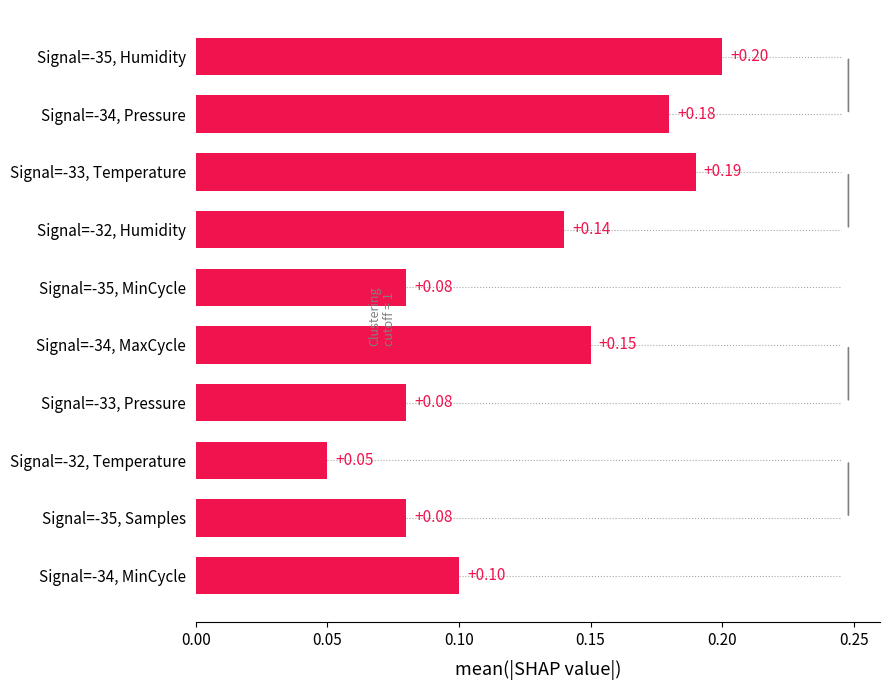

Between Signal=-35, MinCycle and Signal=-33, Temperature, which is larger?

Signal=-33, Temperature